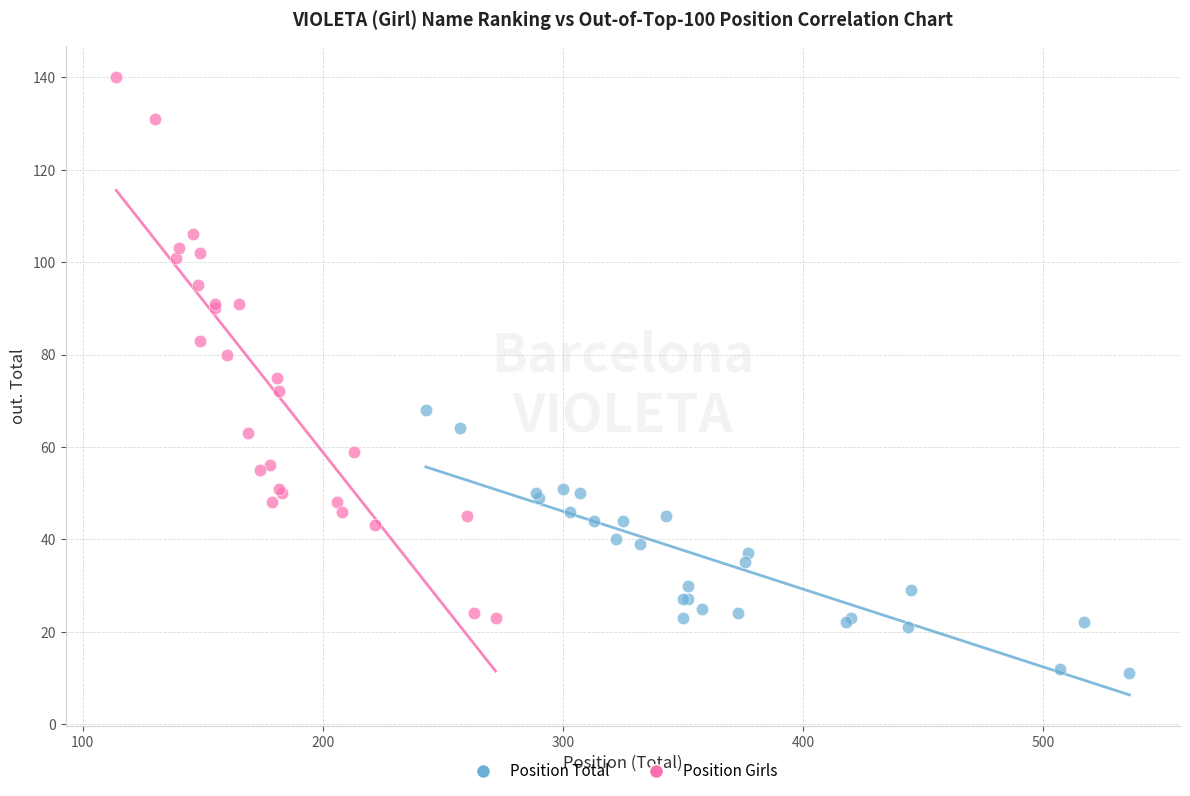

Which series has the widest spread of Y values?

Position Girls